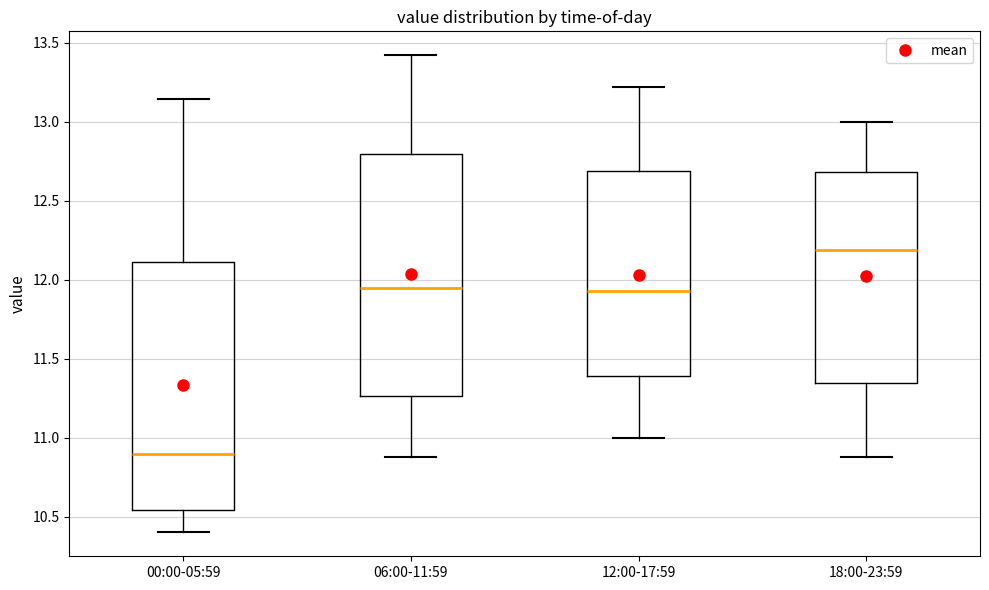

Where is the upper edge of the box for 00:00-05:59 on the y-axis? The values are not printed on the chart, so give them approximately, as read against the axis.

12.10